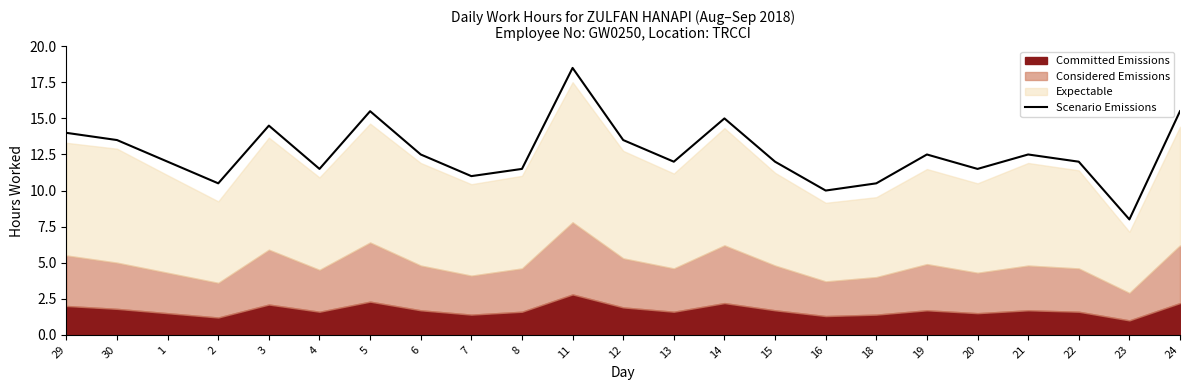

How many lines are shown in the chart?

1